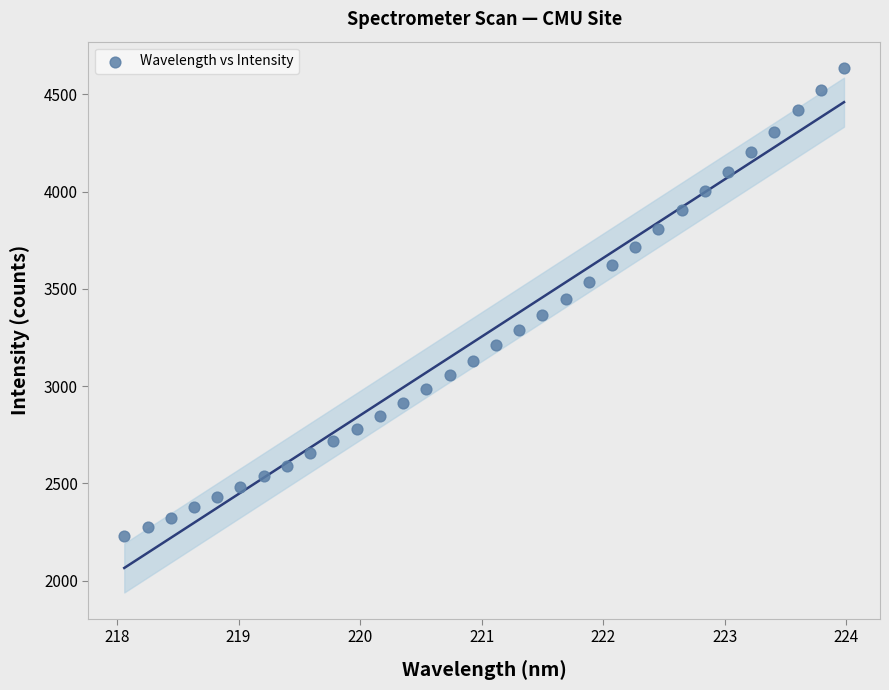

What is the range of Y values (max minus min)?

2406.1